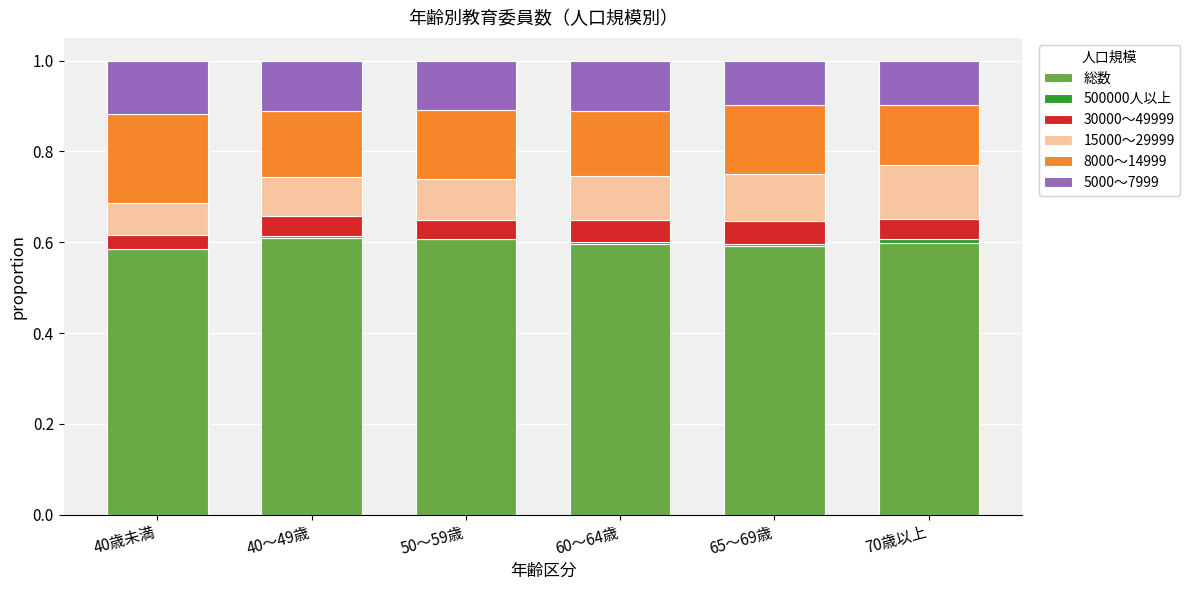

What is the total value across all series at 40歳未満?

1.0